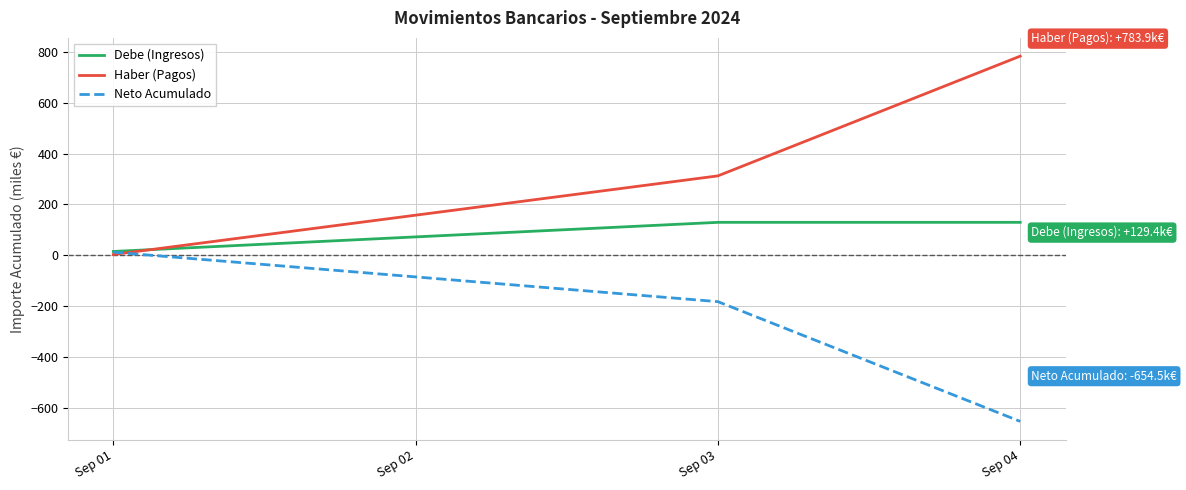

How many values in Neto Acumulado are below zero?

2